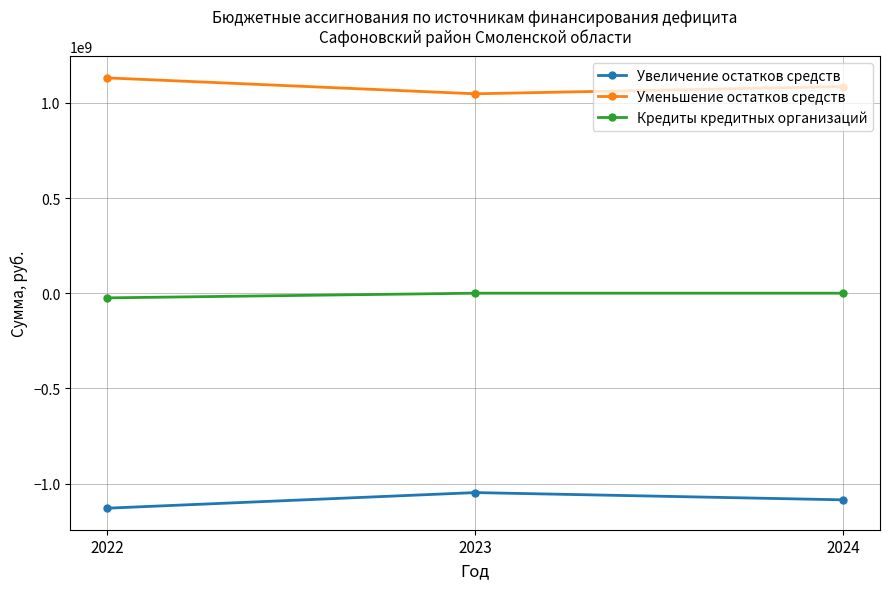

Does the chart display data point markers on the line(s)?

Yes